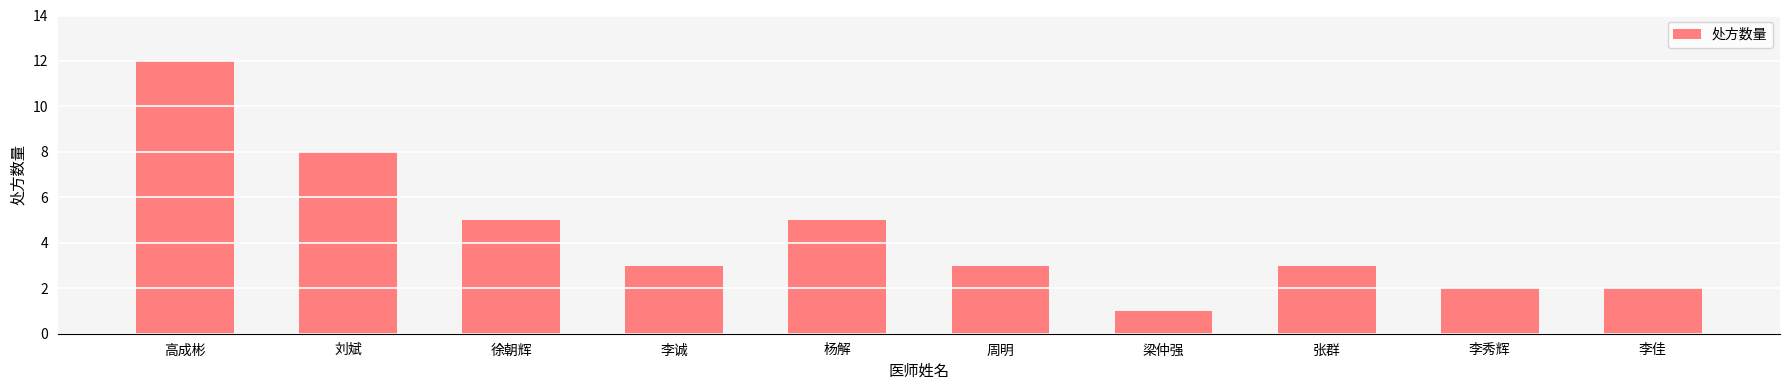

The chart shows a value of 3 at 李诚. True or false?

True